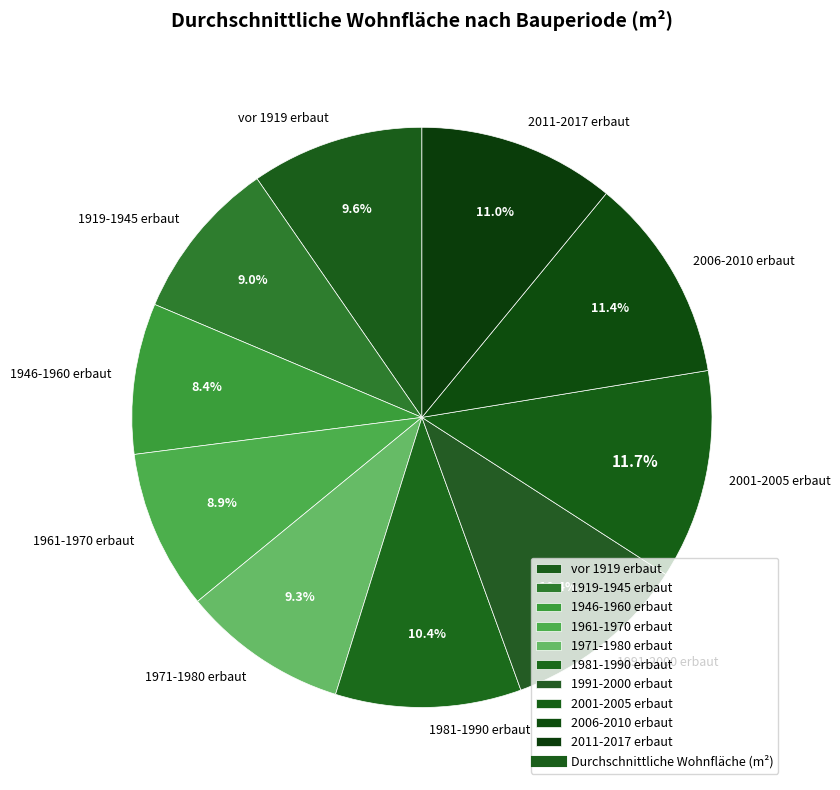

How many segments does this pie chart have?

10